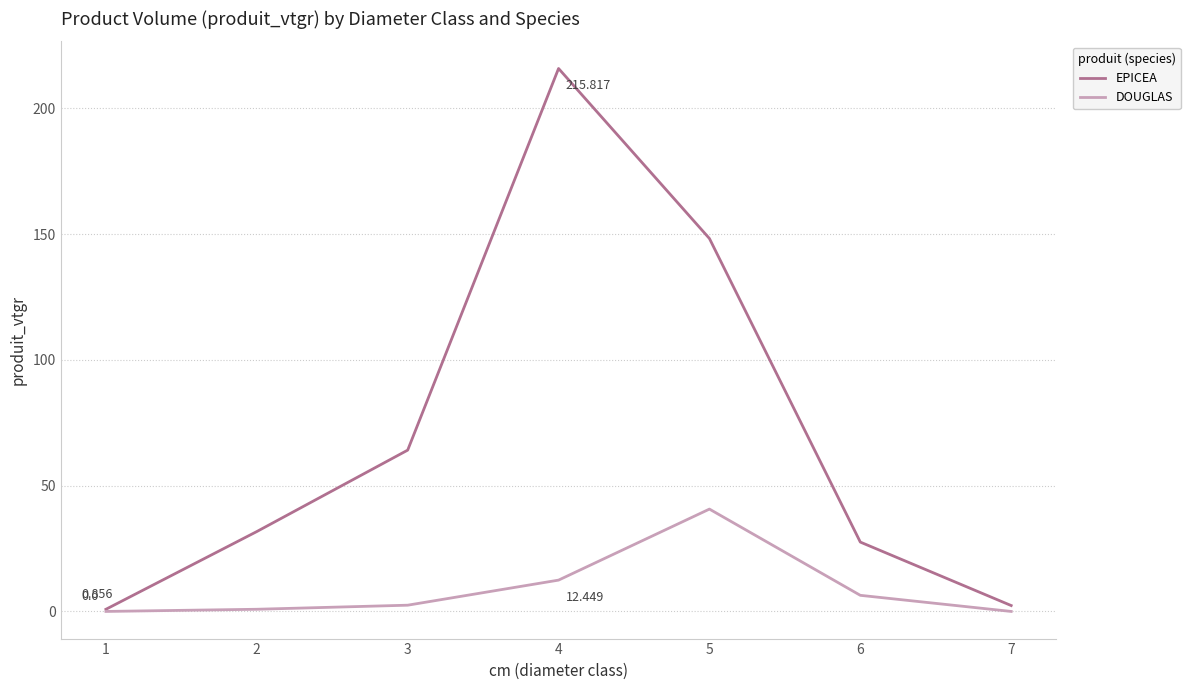

At 5, list the series in order from smallest to largest.

DOUGLAS, EPICEA